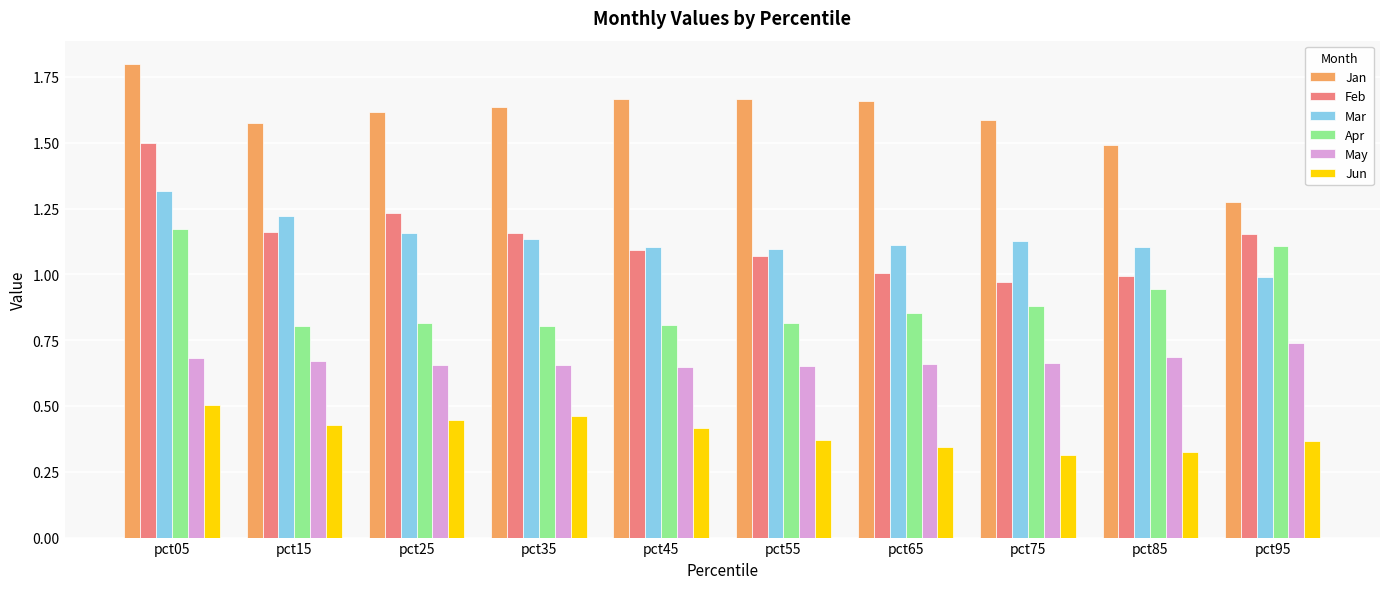

Rank the series at pct05 from highest to lowest value.

Jan, Feb, Mar, Apr, May, Jun